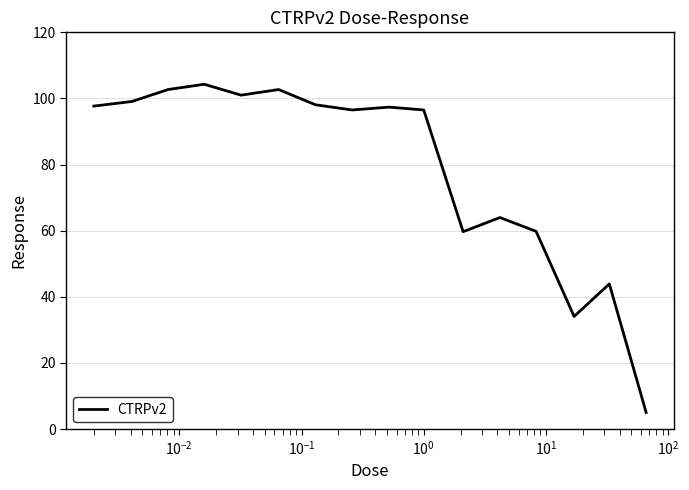

What is the minimum value shown in the chart?

5.0